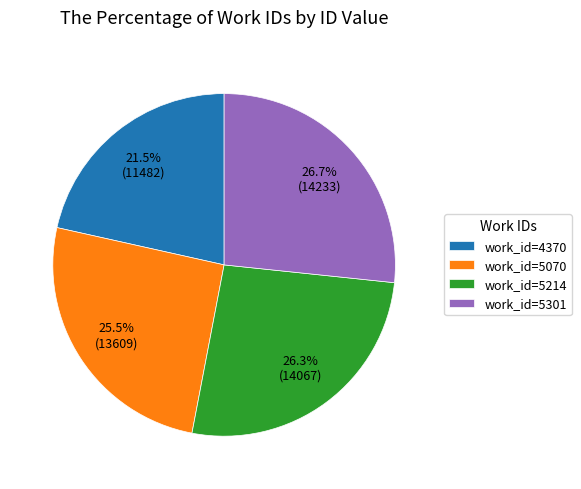

Does work_id=5214 account for over 50% of the chart?

No